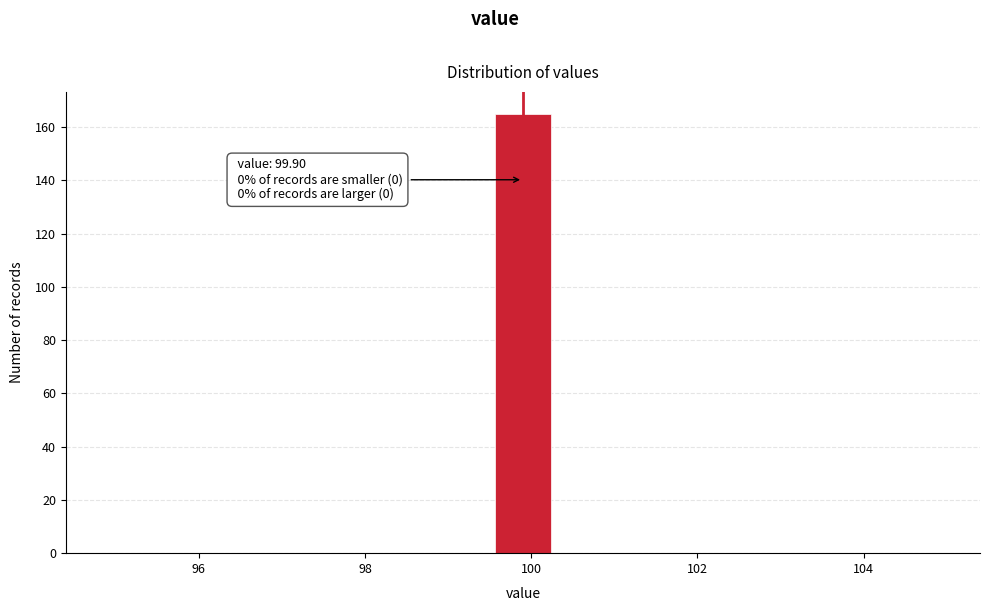

Read against the x-axis, roughly where is the centre of the tallest bar?

100.0